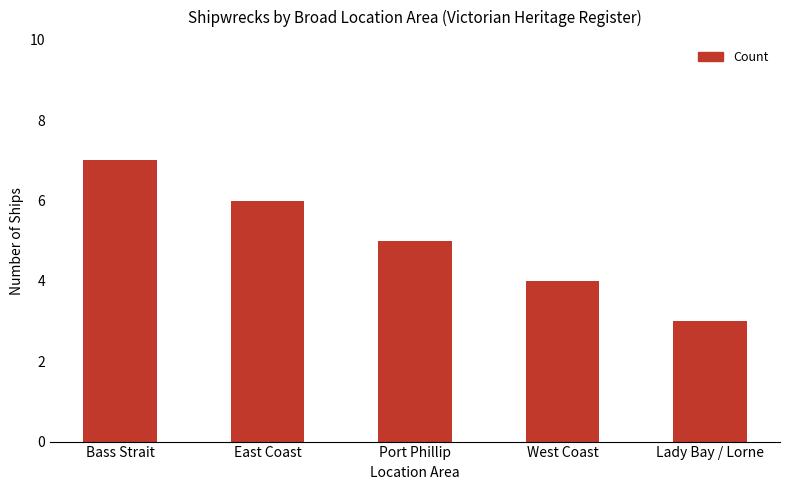

Reading right to left, list all the values displayed in this chart.

3	4	5	6	7